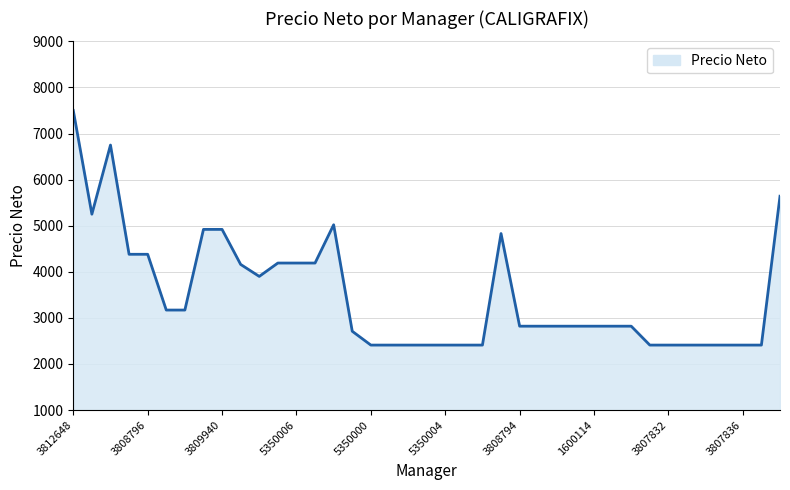

What is the maximum value shown in the chart?

7500